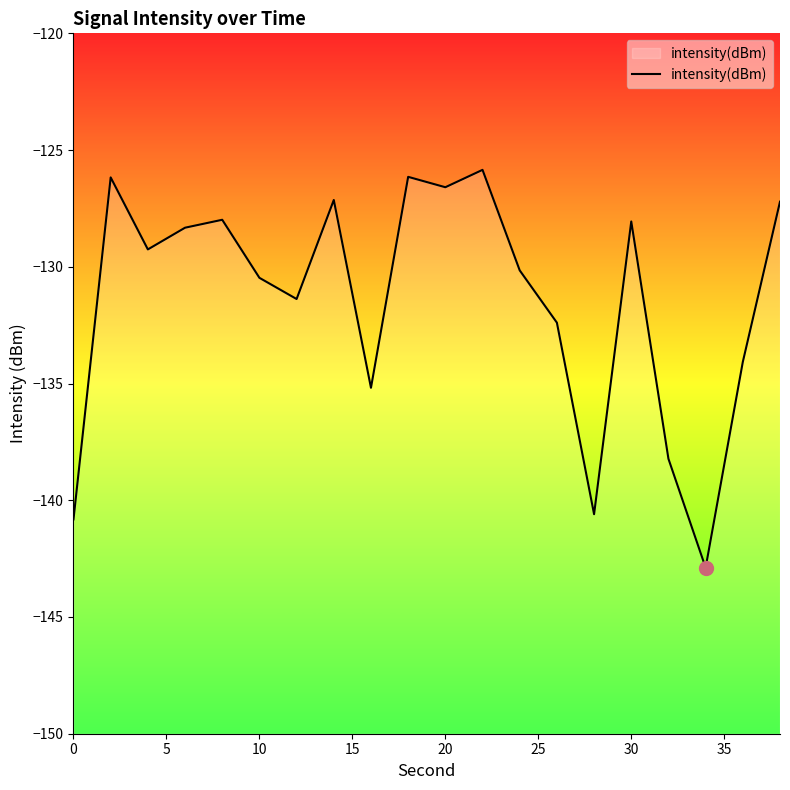

What is the maximum value shown in the chart?

-125.8